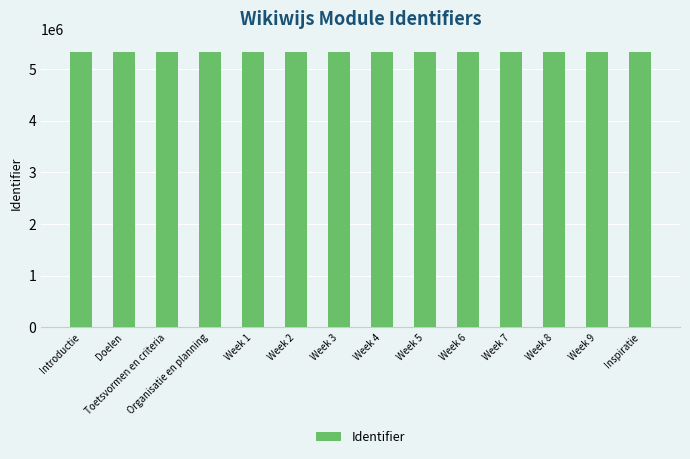

Approximately how many times larger is the value at Week 3 compared to Organisatie en planning?

1.0